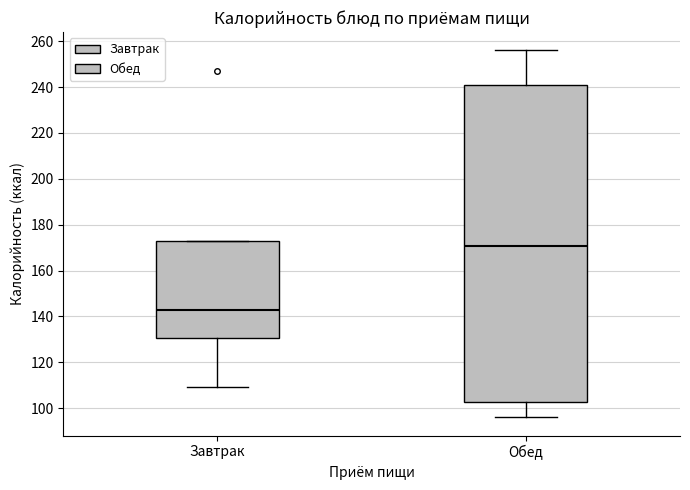

Comparing the boxes themselves (not the whiskers), which one is the tallest?

Обед